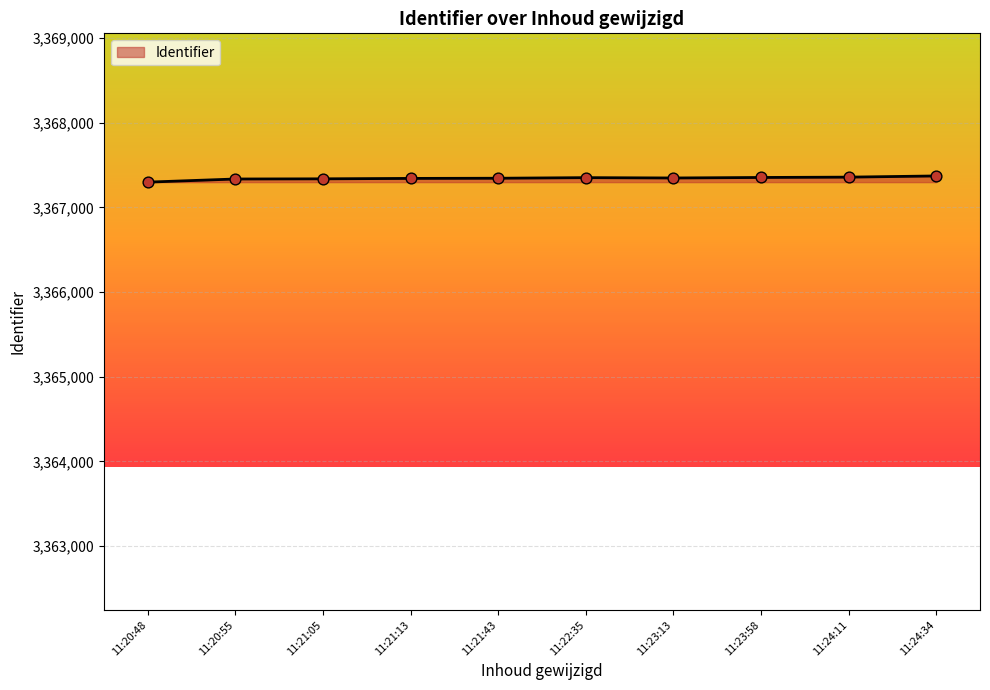

What is the ratio of the value at 11:21:13 to the value at 11:22:35?

1.0